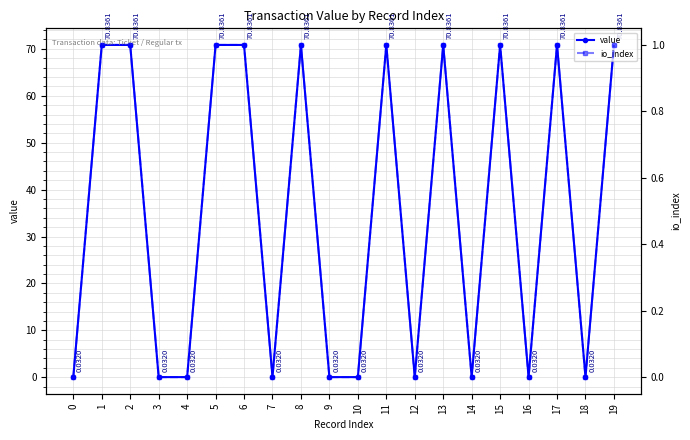

True or false: io_index has more than 2 points higher than both neighbors.

True